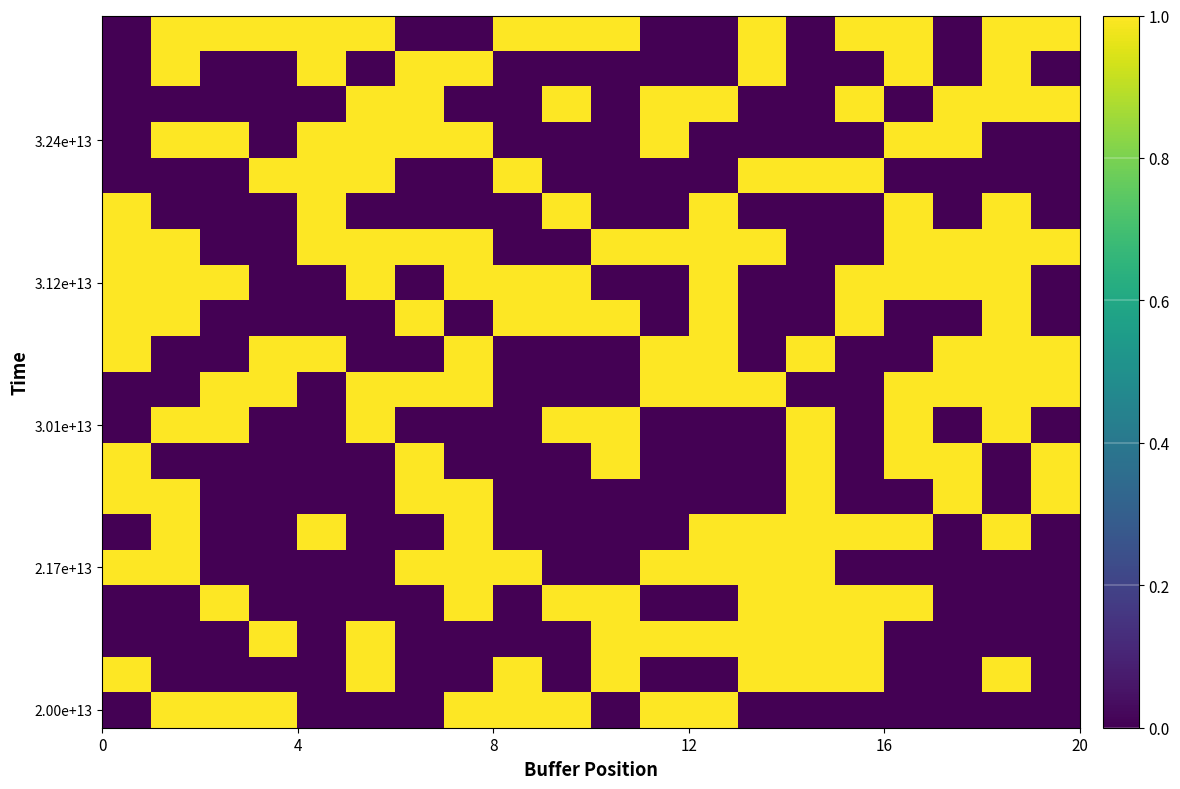

How many distinct data groups are displayed?

20